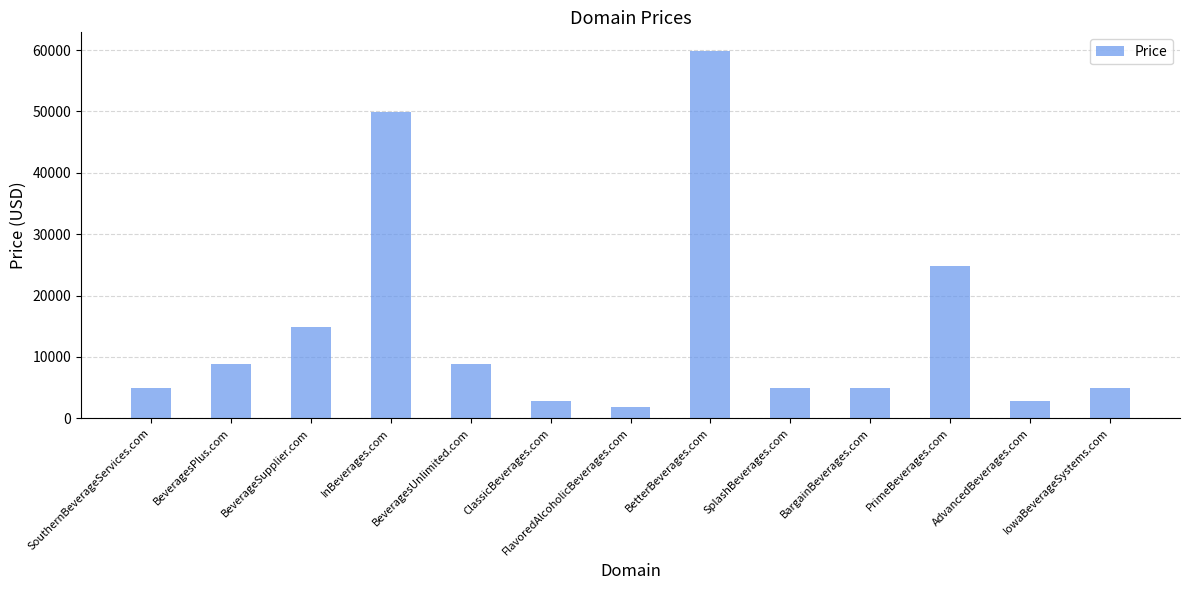

Is it true that the value at ClassicBeverages.com is 2888?

True